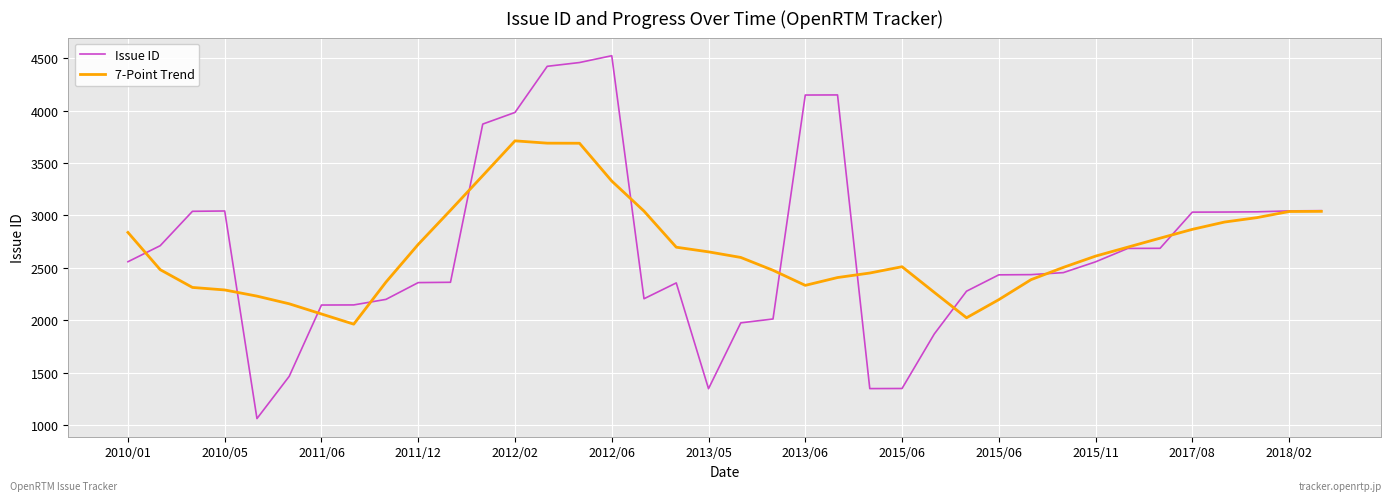

In 7-Point Trend, how many points are lower than both neighbors (excluding endpoints)?

3